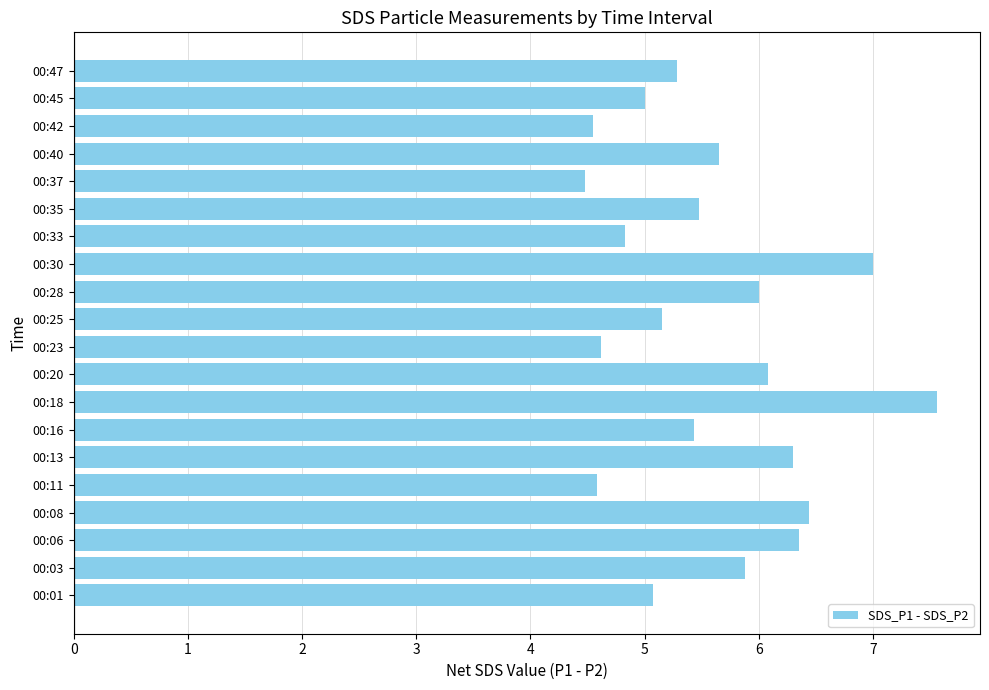

What is the sum of the values at 00:42 and 00:16?

10.0